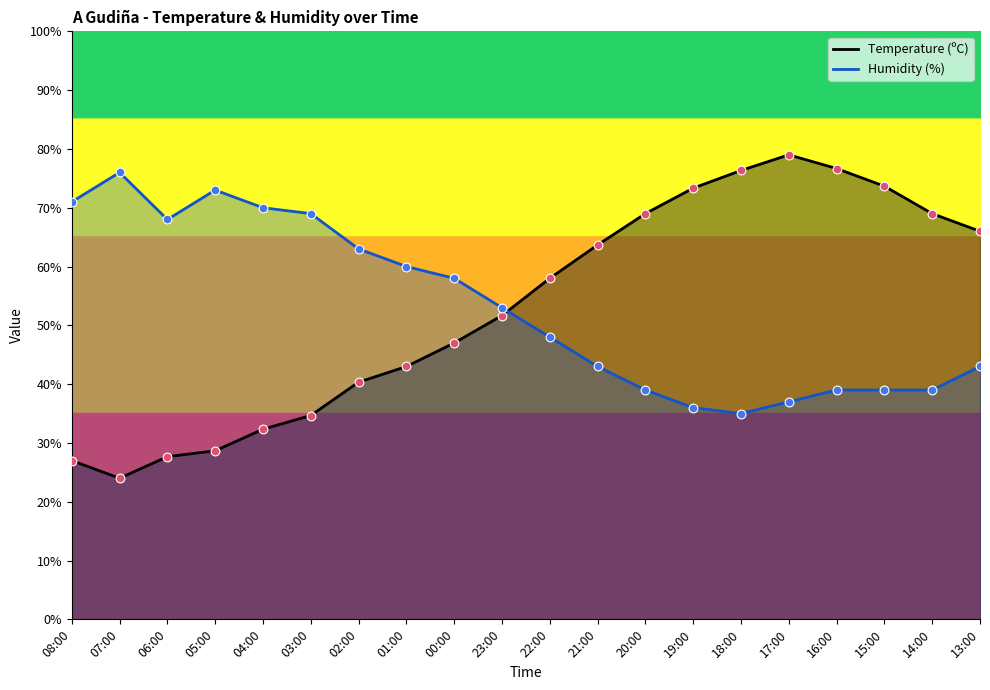

What is the total value across all series at 05:00?

203.3